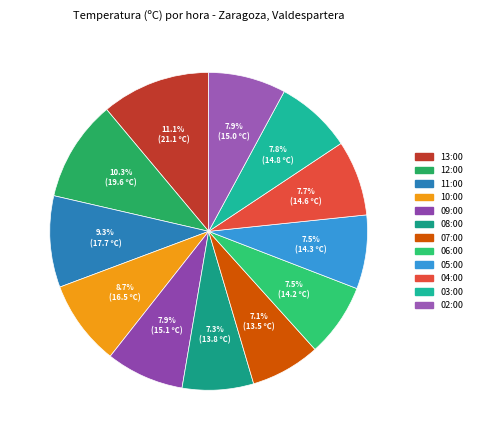

What is the largest slice in the pie chart?

13:00